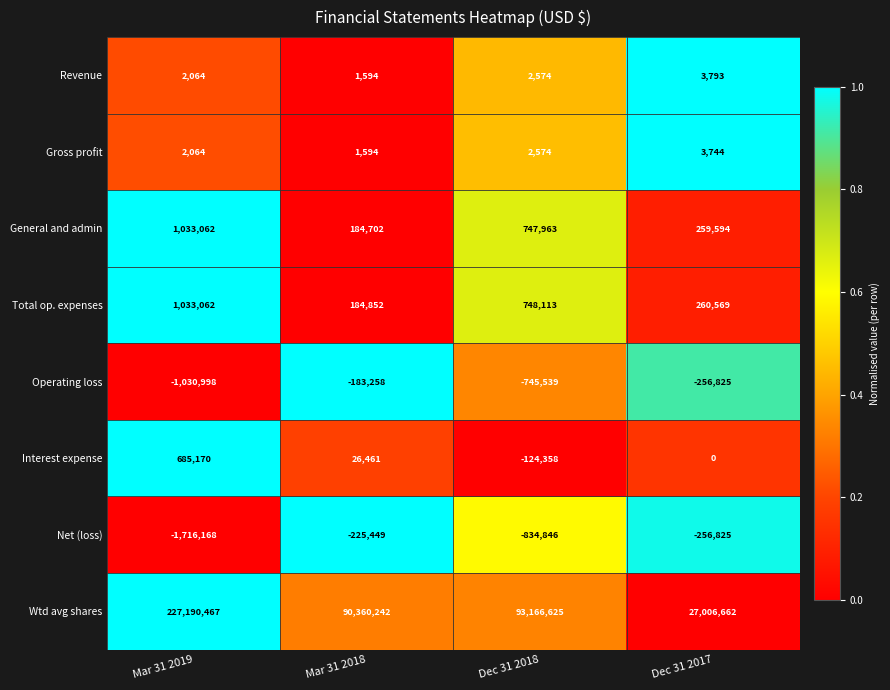

At which category is the sum across all series the highest?

Mar 31 2019